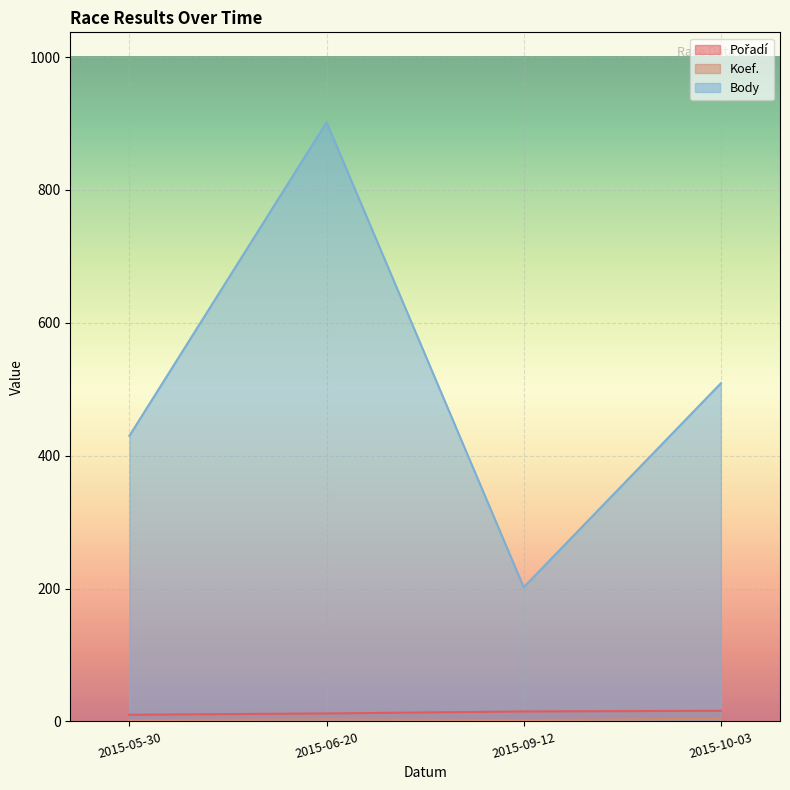

List the labels in order of Koef. value, smallest first.

2015-05-30, 2015-09-12, 2015-06-20, 2015-10-03